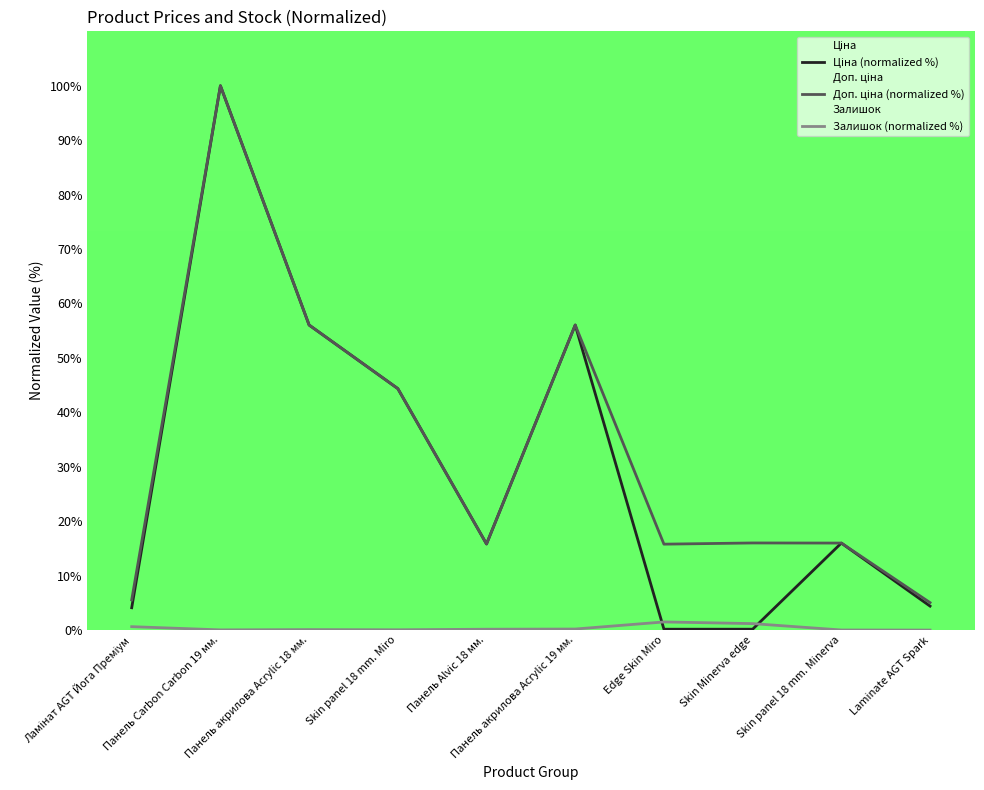

The value of Ціна (normalized %) at Skin Minerva edge is 0.2. True or false?

True